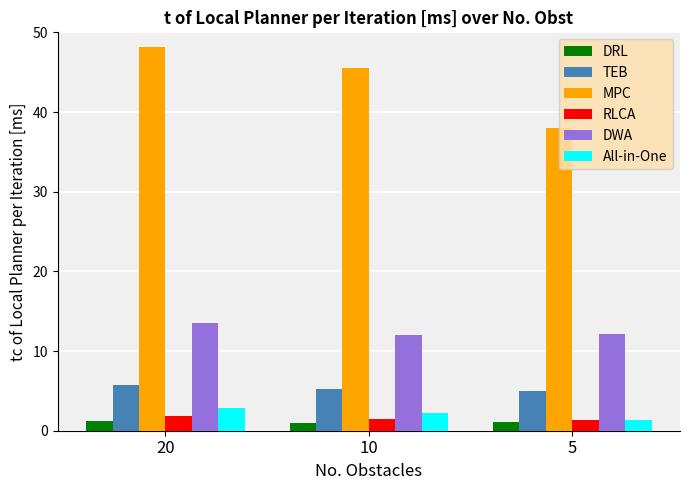

What is the maximum value shown in the chart?

48.2